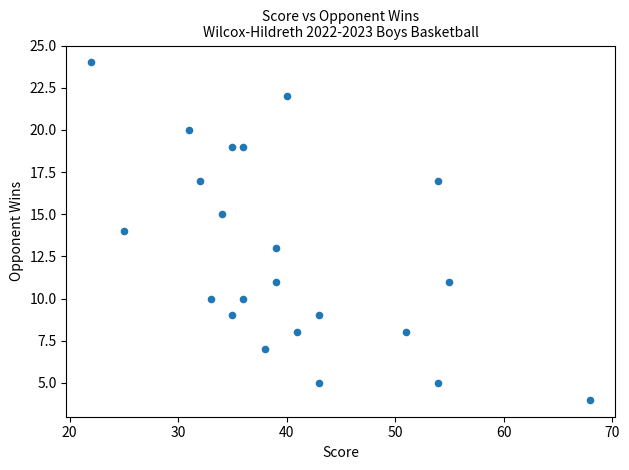

What is the range of Y values (max minus min)?

20